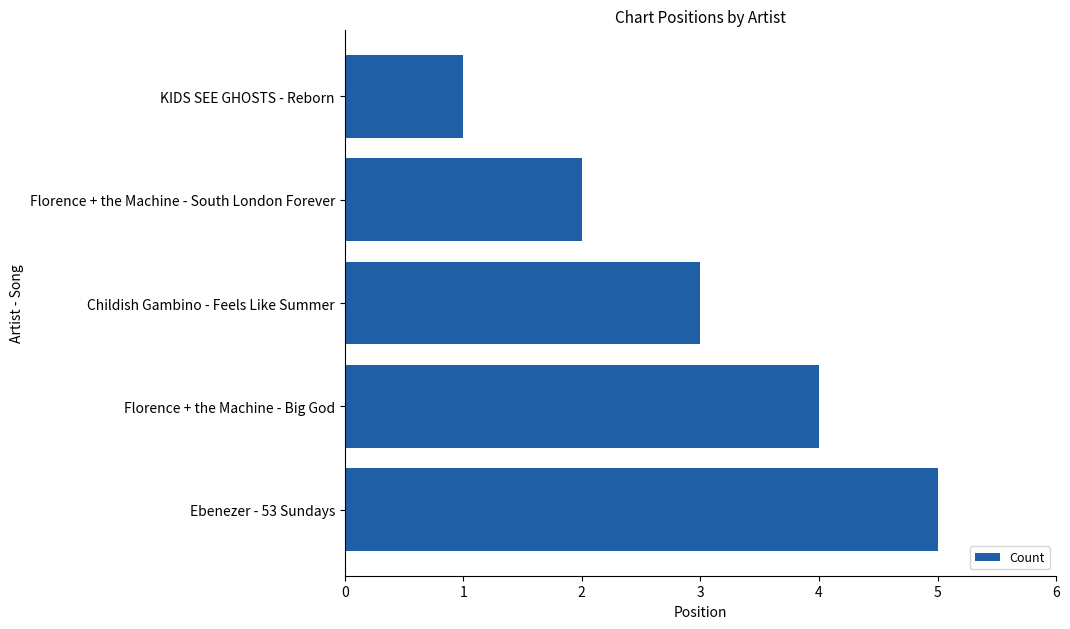

What is the difference between the maximum and minimum values?

4